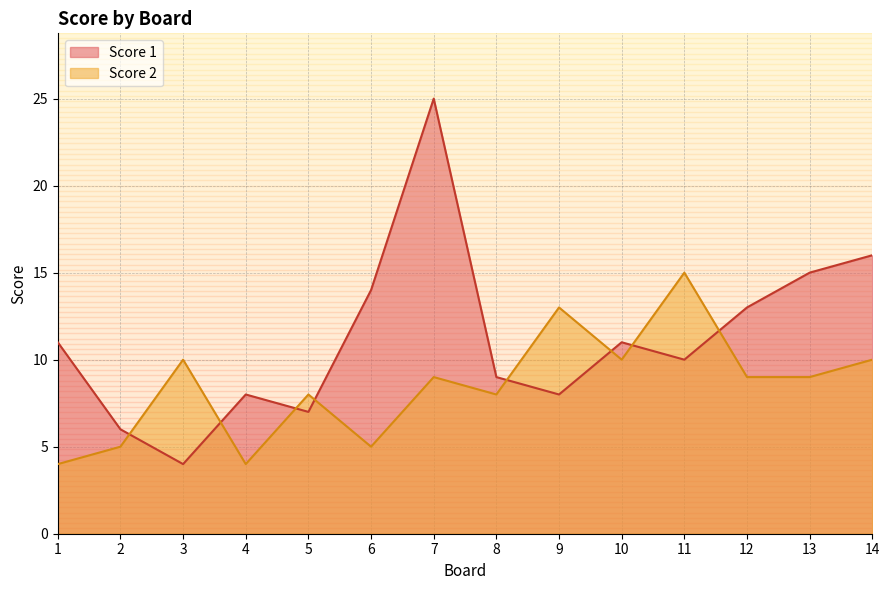

What is the difference between the Score 1 values at 11 and 6?

4